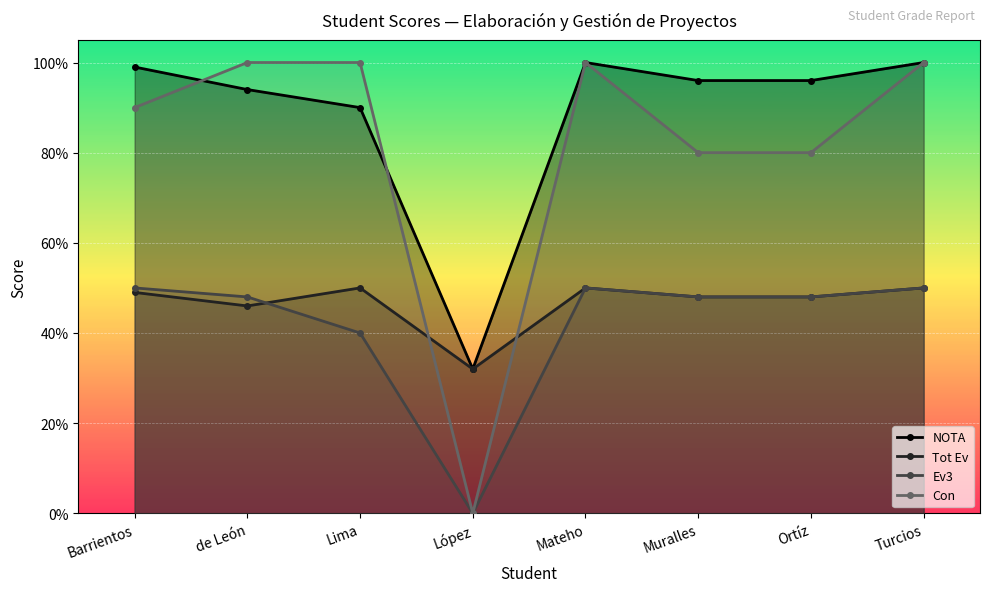

Reading right to left, list all the values displayed in this chart.

NOTA: Turcios=100	Ortíz=96	Muralles=96	Mateho=100	López=32	Lima=90	de León=94	Barrientos=99
Tot Ev: Turcios=50	Ortíz=48	Muralles=48	Mateho=50	López=32	Lima=50	de León=46	Barrientos=49
Ev3: Turcios=50	Ortíz=48	Muralles=48	Mateho=50	López=0	Lima=40	de León=48	Barrientos=50
Con: Turcios=100	Ortíz=80	Muralles=80	Mateho=100	López=0	Lima=100	de León=100	Barrientos=90